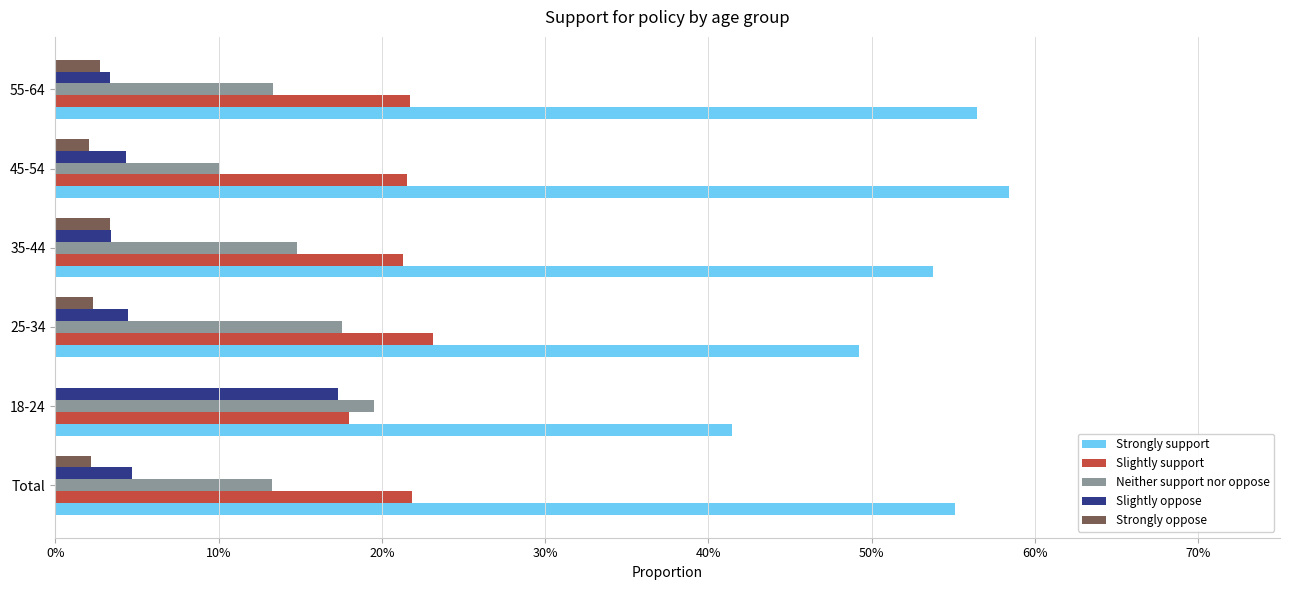

What are all the series names shown in the legend?

Strongly support, Slightly support, Neither support nor oppose, Slightly oppose, Strongly oppose